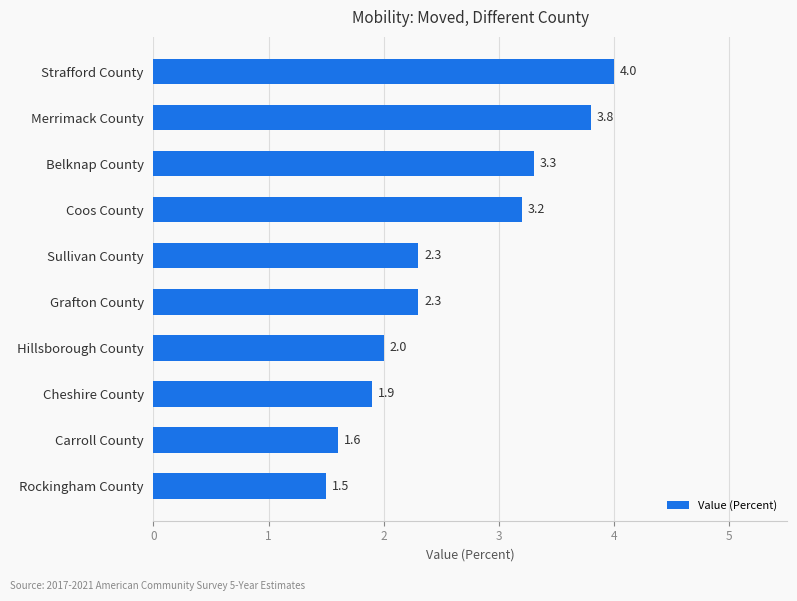

What is the greatest value displayed?

4.0